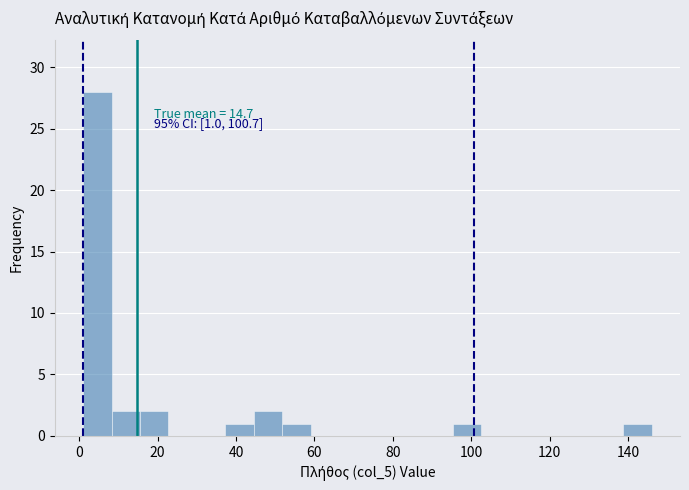

Read against the x-axis, roughly where is the centre of the tallest bar?

4